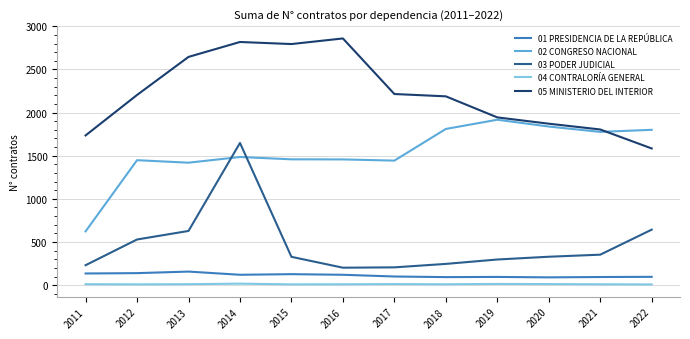

What is the difference between the maximum and minimum values in the 05 MINISTERIO DEL INTERIOR series?

1275